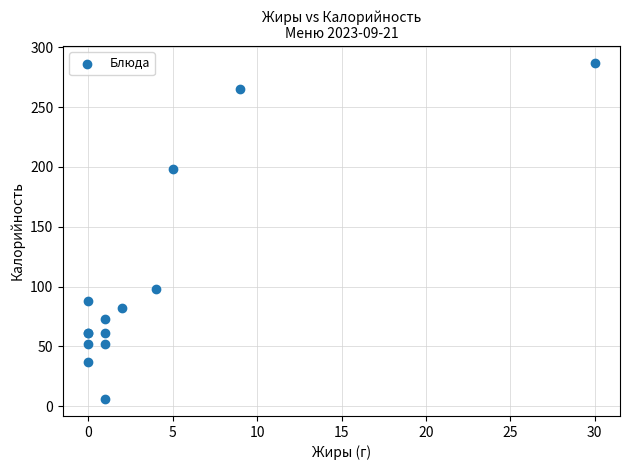

What Y value in the scatter plot is closest to 146?

98